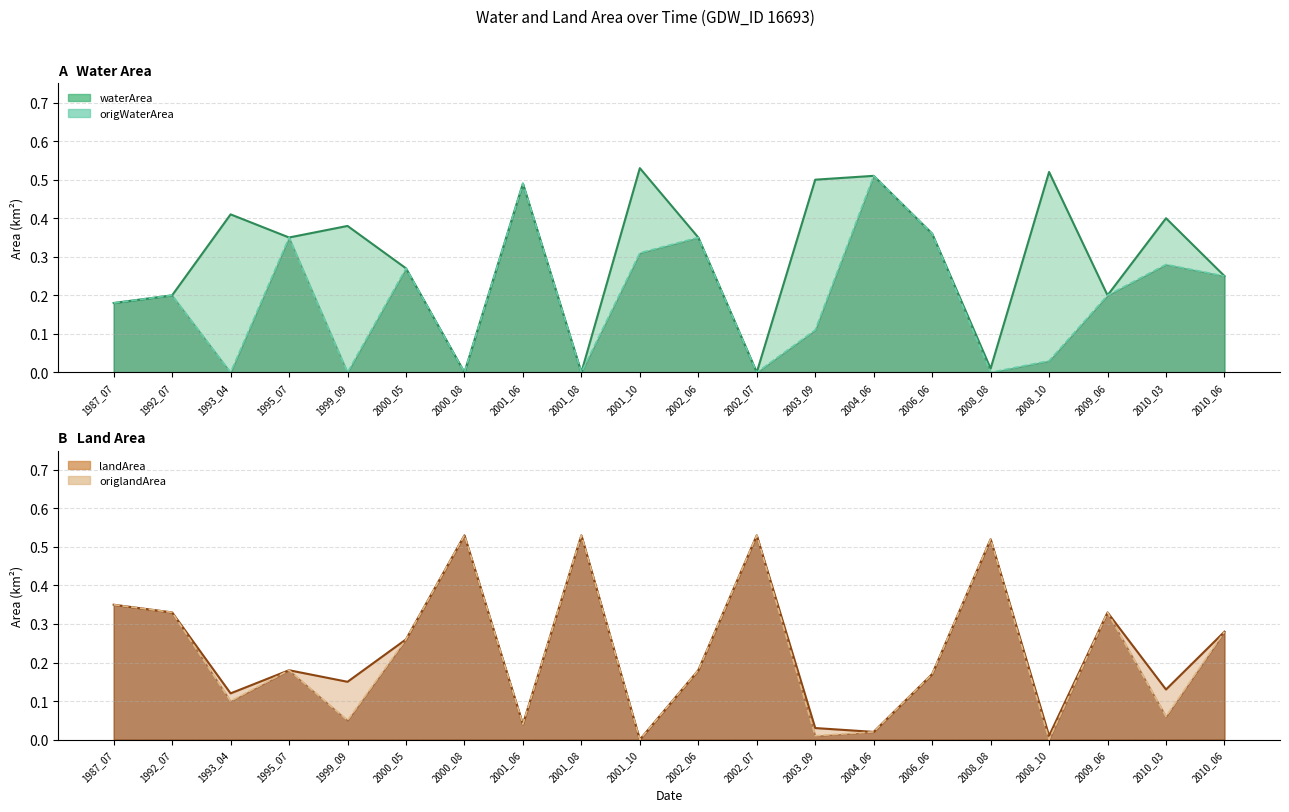

Reading left to right, extract all data points from this chart.

waterArea: 1987_07=0.2	1992_07=0.2	1993_04=0.4	1995_07=0.3	1999_09=0.4	2000_05=0.3	2000_08=0.0	2001_06=0.5	2001_08=0.0	2001_10=0.5	2002_06=0.3	2002_07=0.0	2003_09=0.5	2004_06=0.5	2006_06=0.4	2008_08=0.0	2008_10=0.5	2009_06=0.2	2010_03=0.4	2010_06=0.2
landArea: 1987_07=0.3	1992_07=0.3	1993_04=0.1	1995_07=0.2	1999_09=0.1	2000_05=0.3	2000_08=0.5	2001_06=0.0	2001_08=0.5	2001_10=0.0	2002_06=0.2	2002_07=0.5	2003_09=0.0	2004_06=0.0	2006_06=0.2	2008_08=0.5	2008_10=0.0	2009_06=0.3	2010_03=0.1	2010_06=0.3
origWaterArea: 1987_07=0.2	1992_07=0.2	1993_04=0.0	1995_07=0.3	1999_09=0.0	2000_05=0.3	2000_08=0.0	2001_06=0.5	2001_08=0.0	2001_10=0.3	2002_06=0.3	2002_07=0.0	2003_09=0.1	2004_06=0.5	2006_06=0.4	2008_08=0.0	2008_10=0.0	2009_06=0.2	2010_03=0.3	2010_06=0.2
origlandArea: 1987_07=0.3	1992_07=0.3	1993_04=0.1	1995_07=0.2	1999_09=0.1	2000_05=0.3	2000_08=0.5	2001_06=0.0	2001_08=0.5	2001_10=0.0	2002_06=0.2	2002_07=0.5	2003_09=0.0	2004_06=0.0	2006_06=0.2	2008_08=0.5	2008_10=0.0	2009_06=0.3	2010_03=0.1	2010_06=0.3